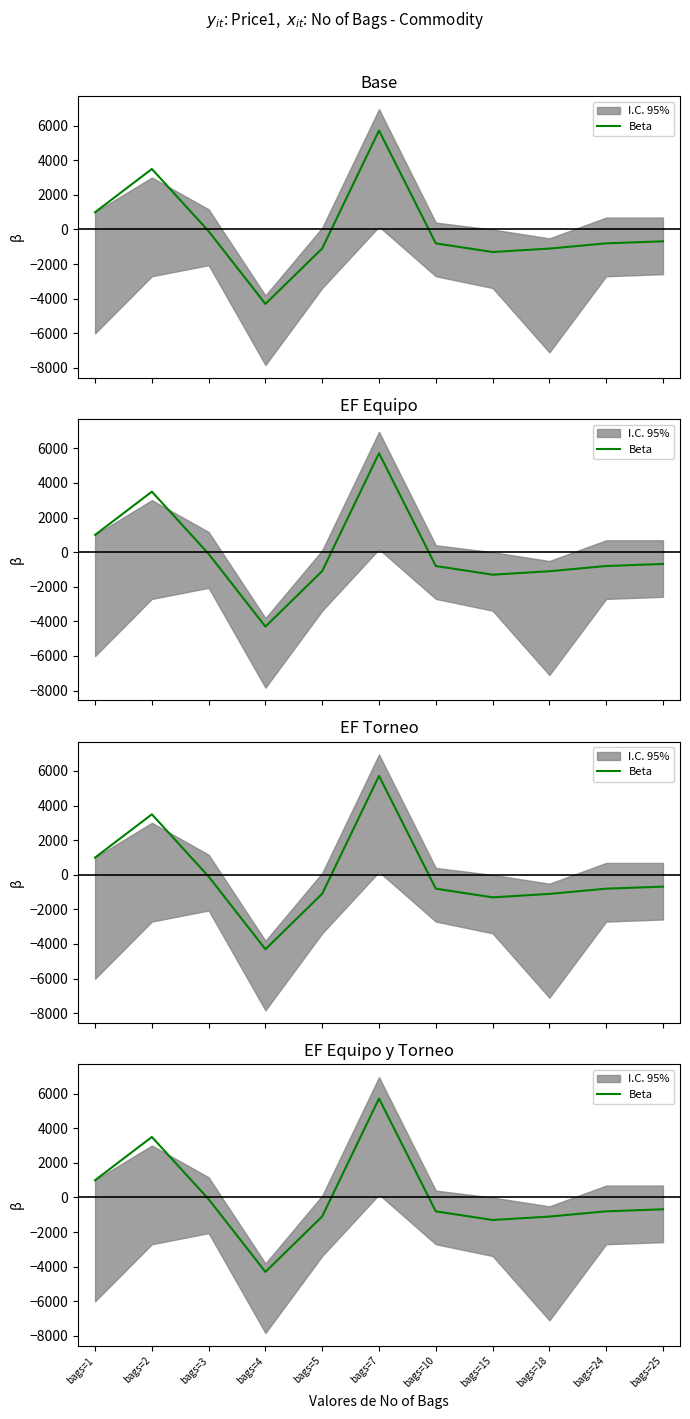

Between bags=4 and bags=25, which is larger?

bags=25